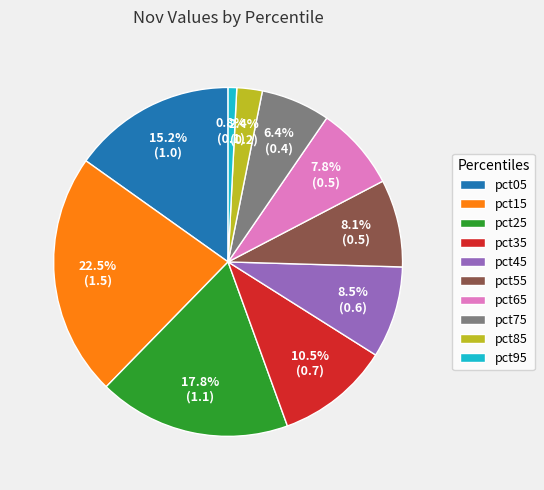

Is it true that pct75 is 1% of the pie?

False